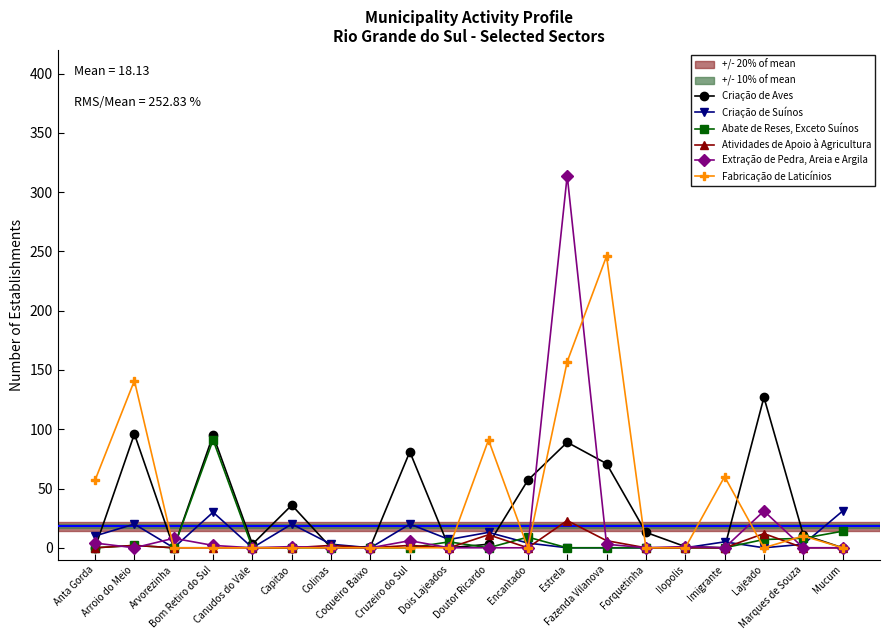

What is the total value across all series at Canudos do Vale?

3